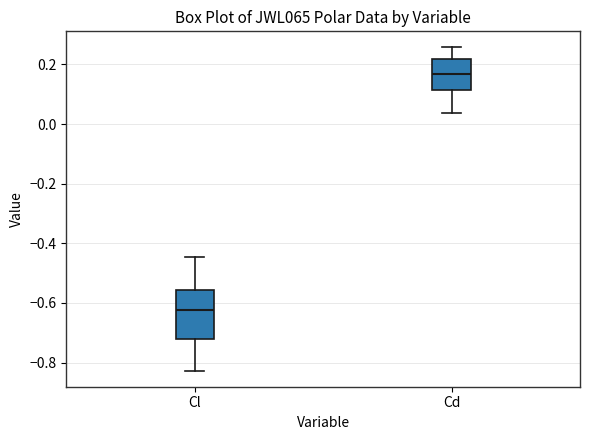

Comparing the boxes themselves (not the whiskers), which one is the tallest?

Cl